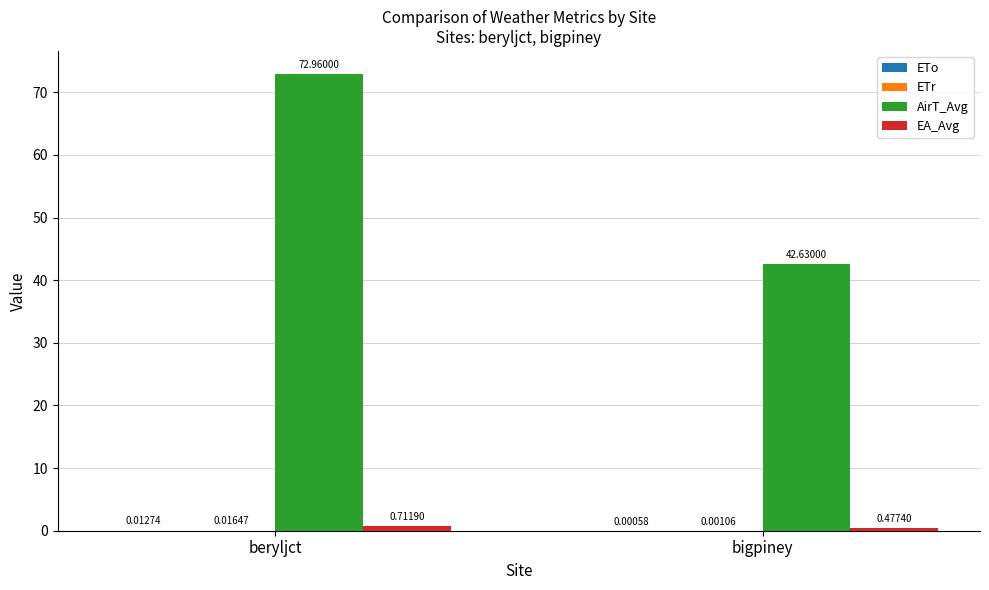

At which category is the sum across all series the highest?

beryljct